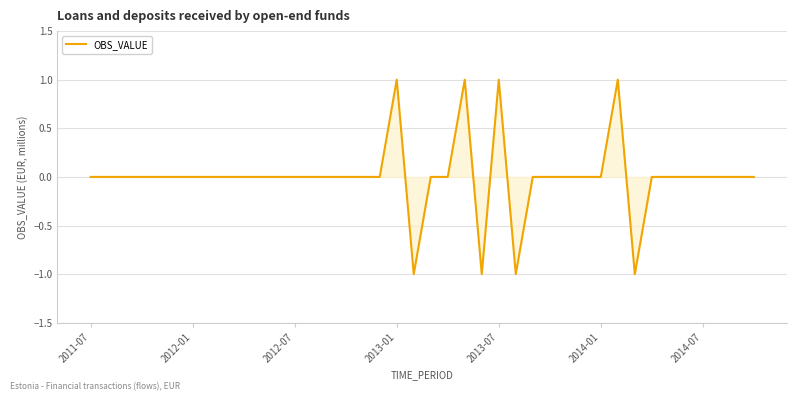

True or false: the data has more than 2 interior local peaks.

True